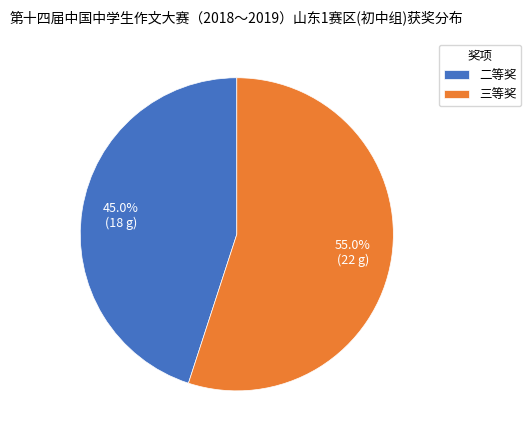

Which slice is the largest?

三等奖